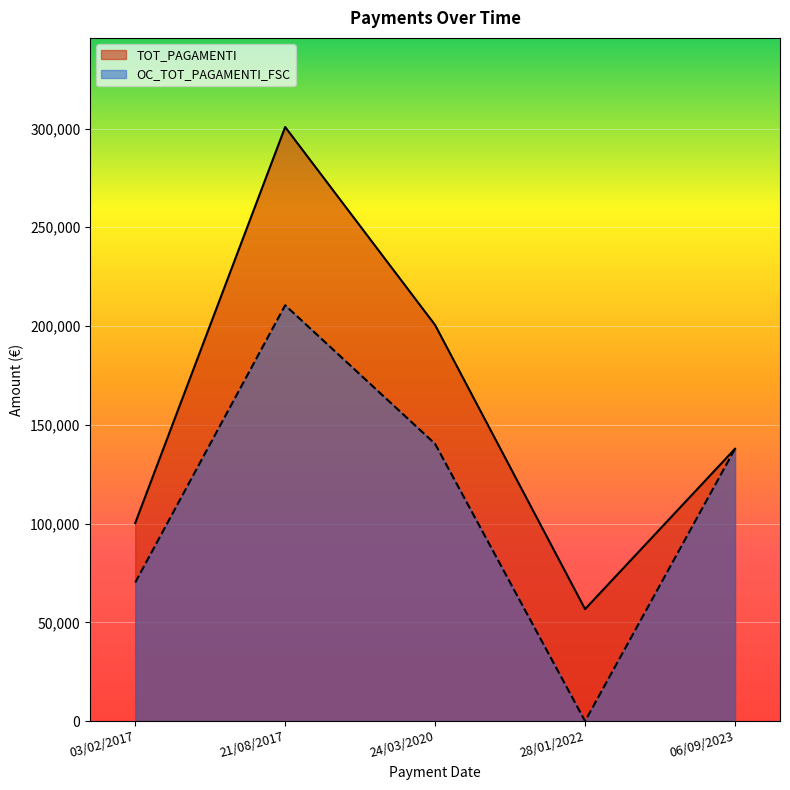

The value of TOT_PAGAMENTI at 21/08/2017 is 300754.8. True or false?

True